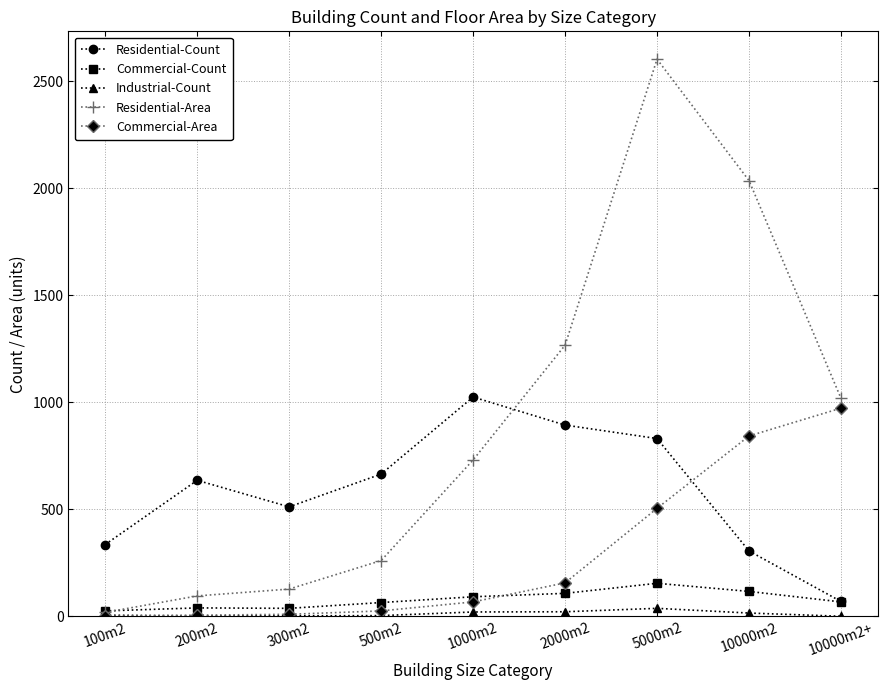

What is the sum of all Industrial-Count values?

114